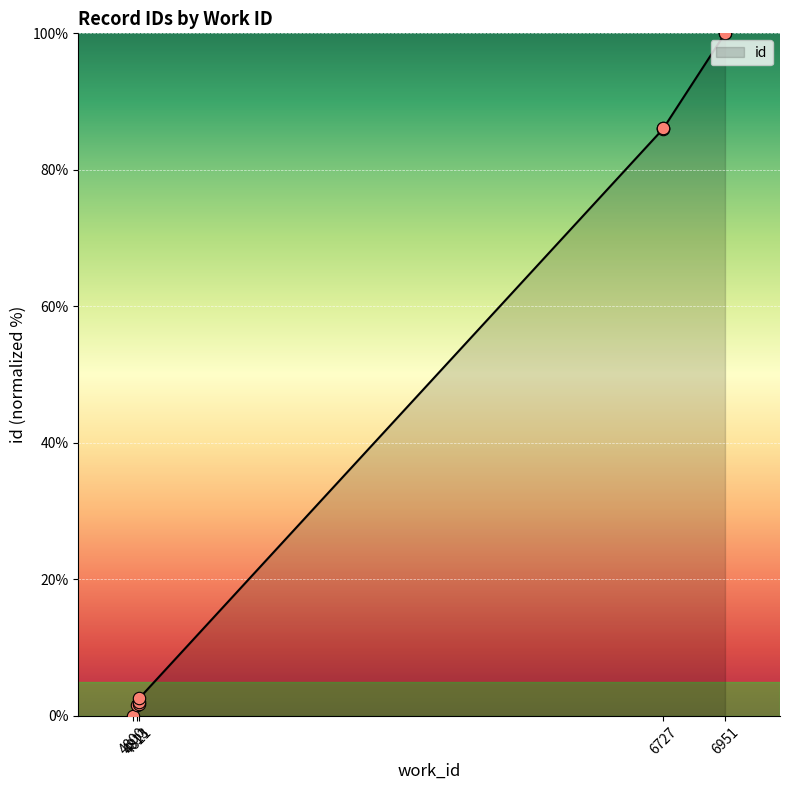

Approximately how many times larger is the value at 6951 compared to 4813?

64.7